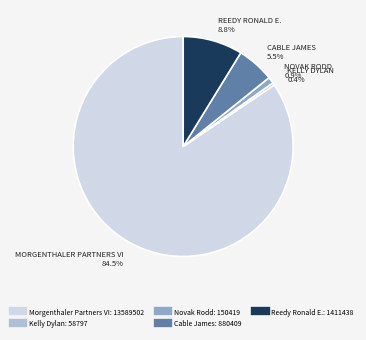

Is there any slice that represents more than half of the pie?

Yes